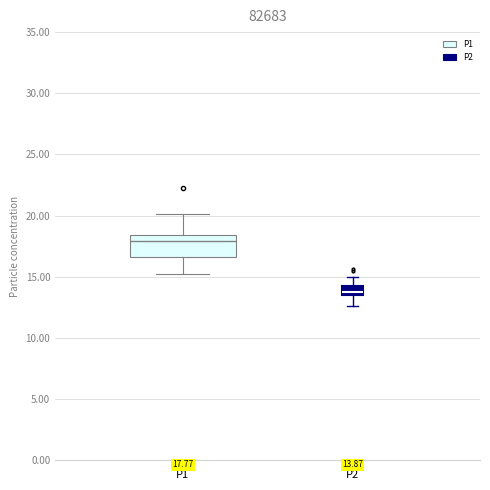

Which box is the tallest, from its lower edge to its upper edge?

P1